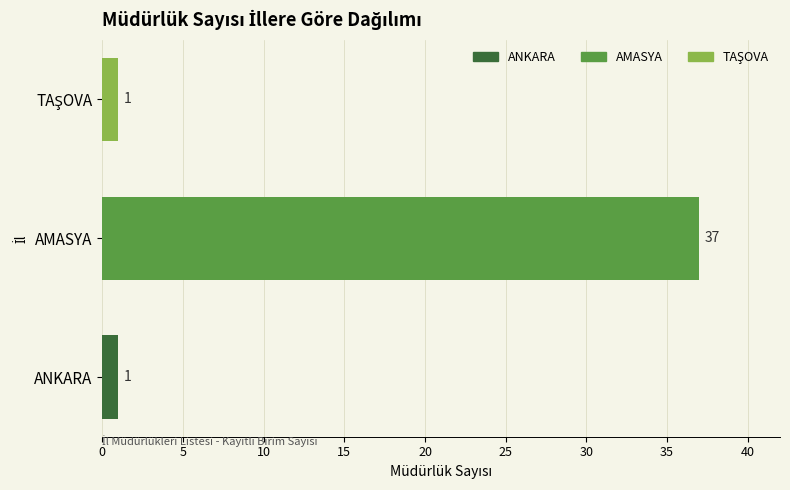

Are the bars horizontal?

Yes